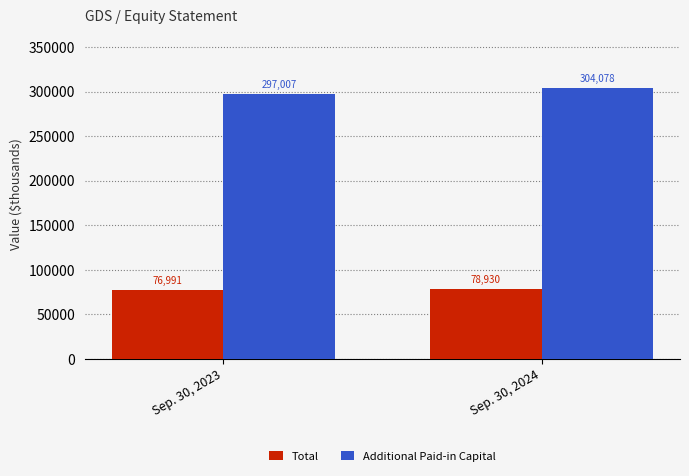

Which series has the largest range (max minus min)?

Additional Paid-in Capital